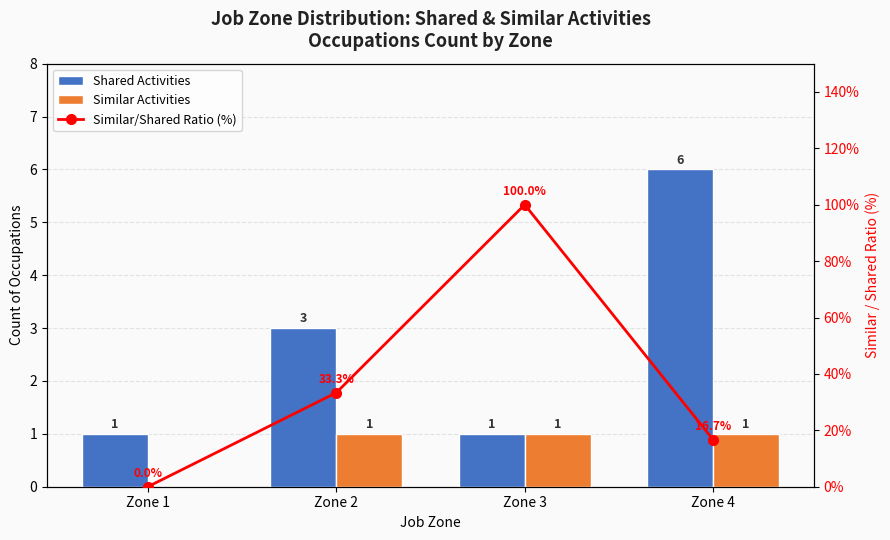

What is the total value across all series at Zone 1?

1.0